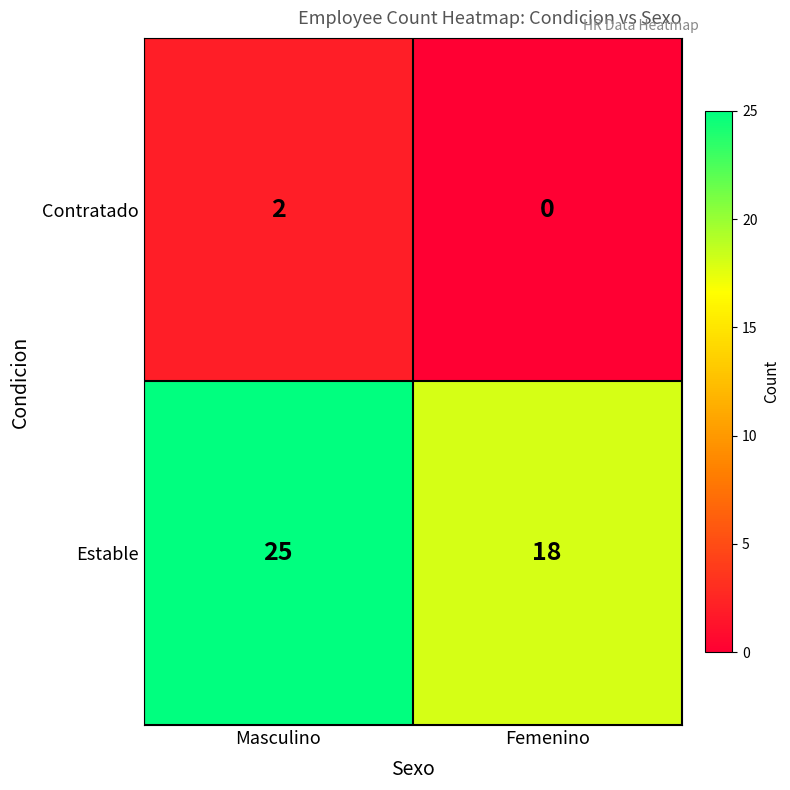

Between Masculino and Femenino, which series saw the biggest shift?

Estable